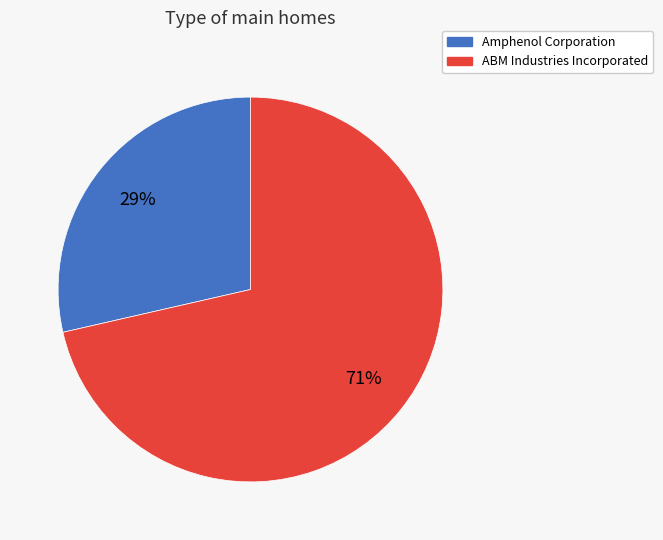

Is it true that Amphenol Corporation is 21% of the pie?

False